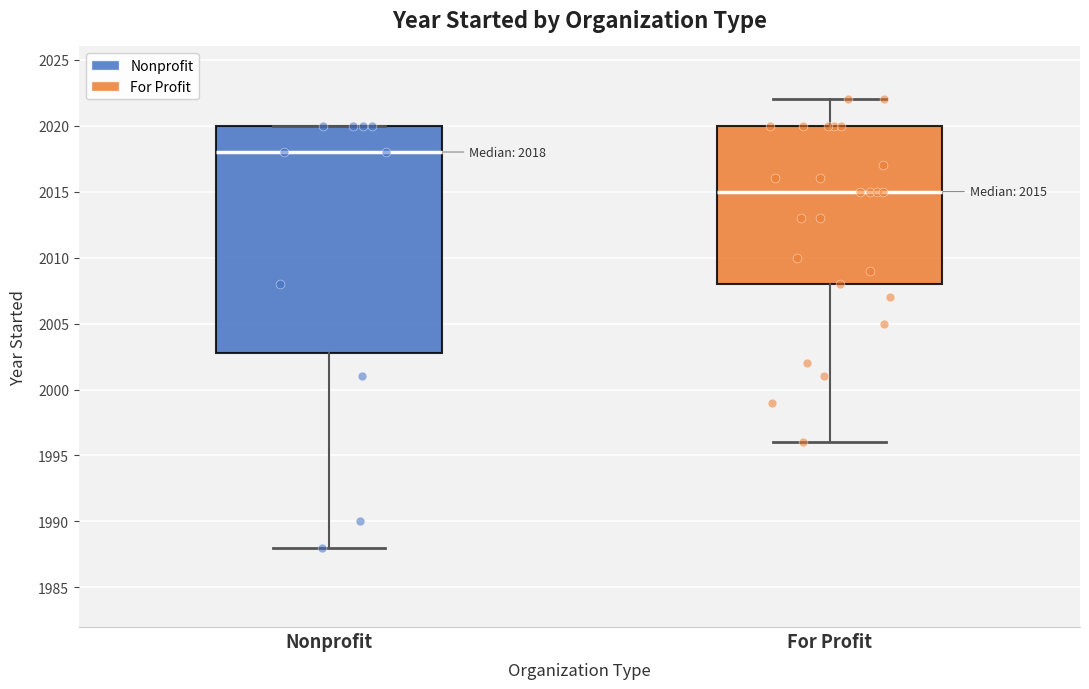

Which box has the highest median line?

Nonprofit